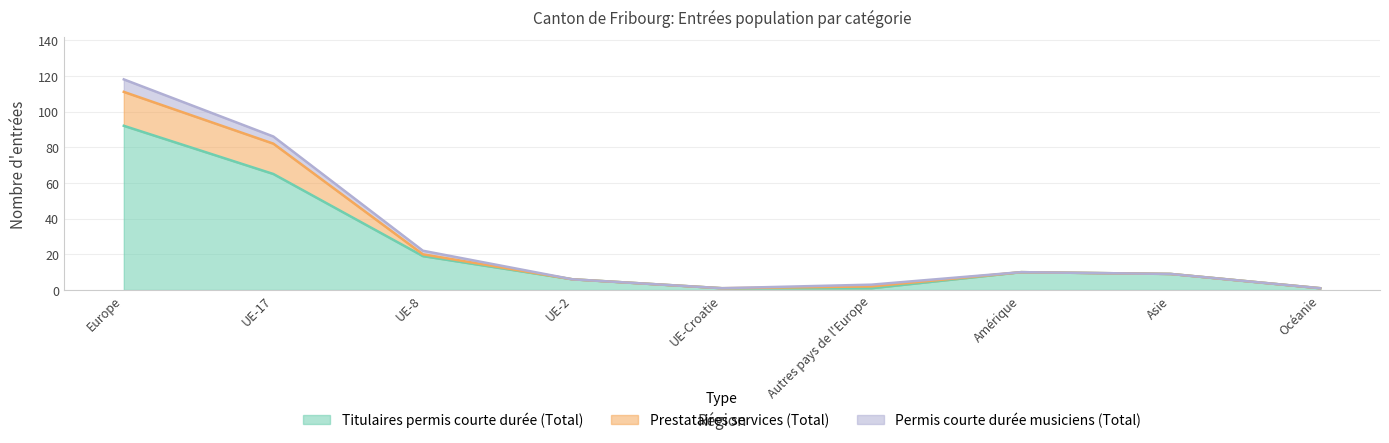

Where does the Titulaires permis courte durée (Total) series first go above 9?

Europe